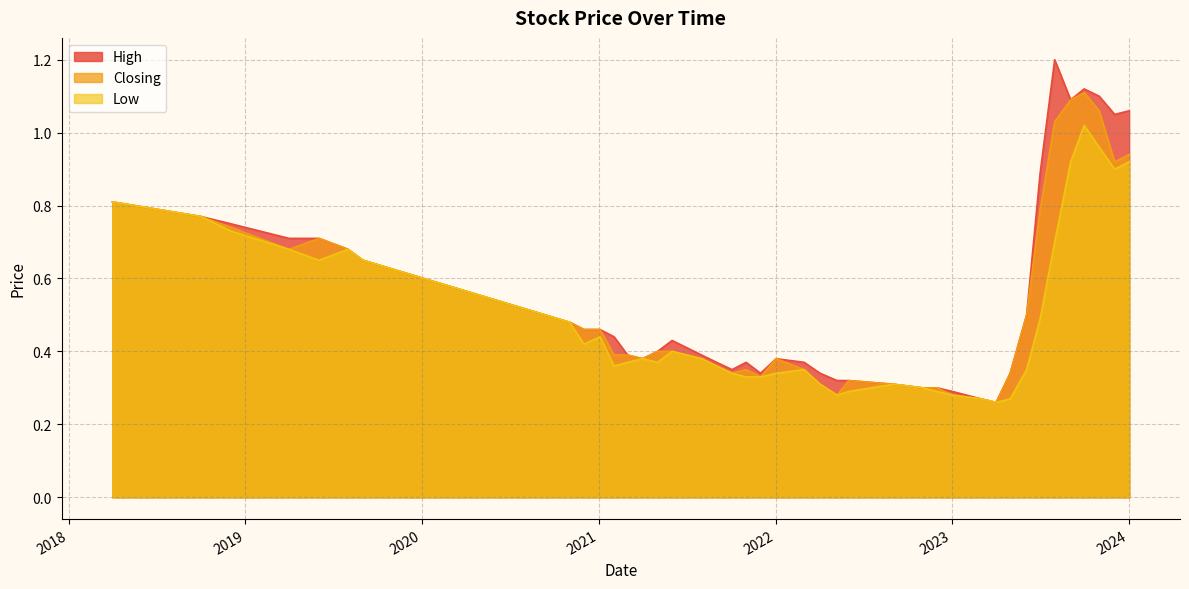

What is the difference between the second highest and minimum values in the Closing series?

0.8